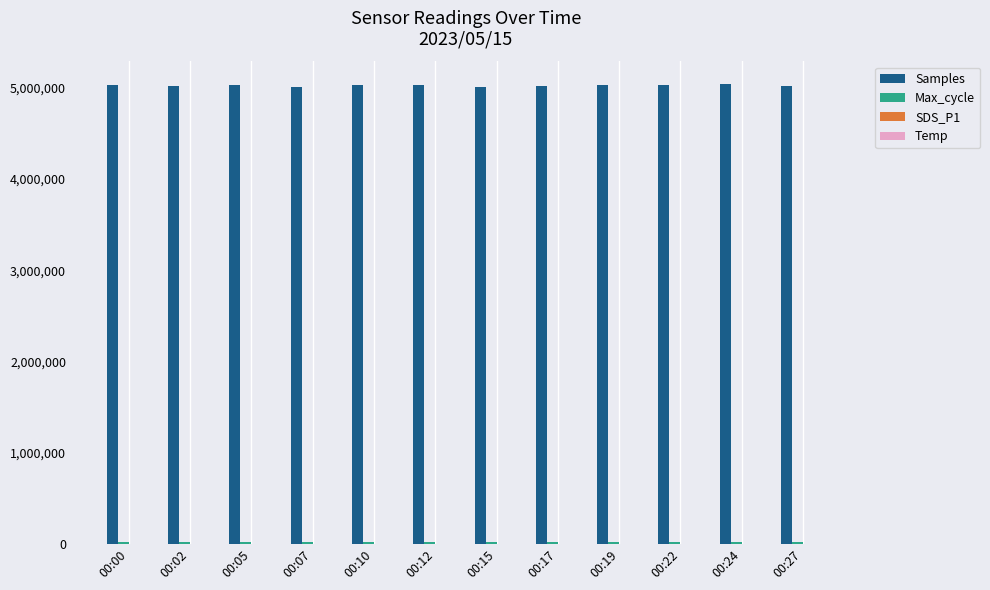

What is the sum of all Samples values?

60308421.0